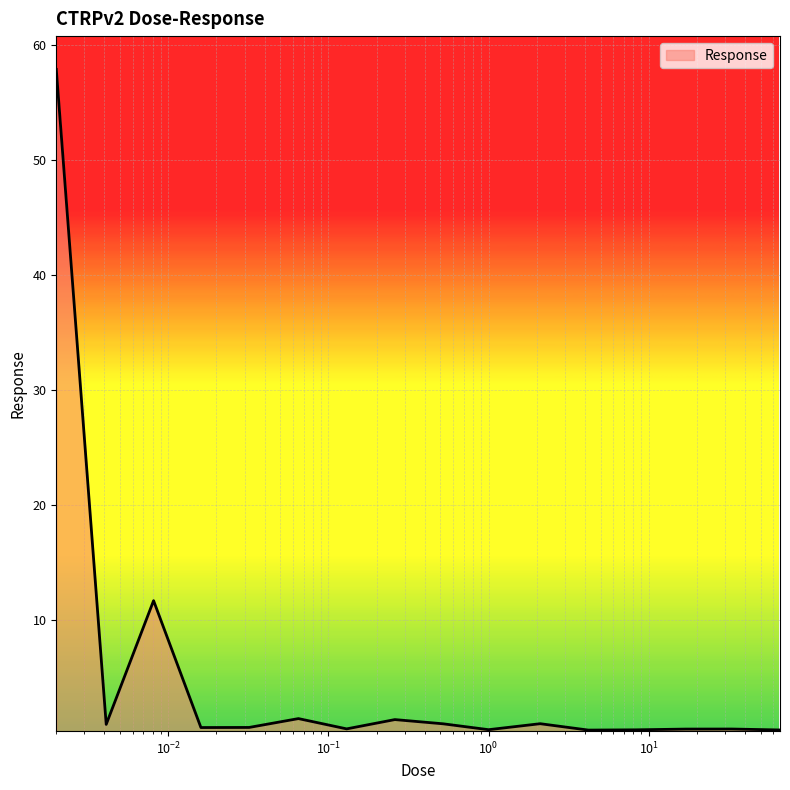

What is the maximum value shown in the chart?

57.9